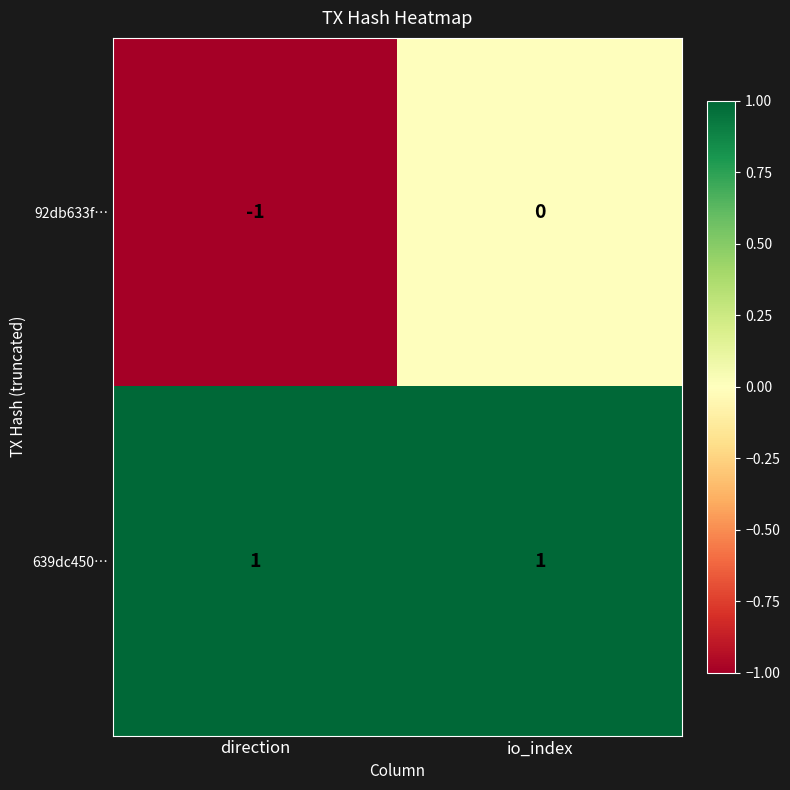

Reading right to left, extract all data points from this chart.

92db633f…: 0	-1
639dc450…: 1	1